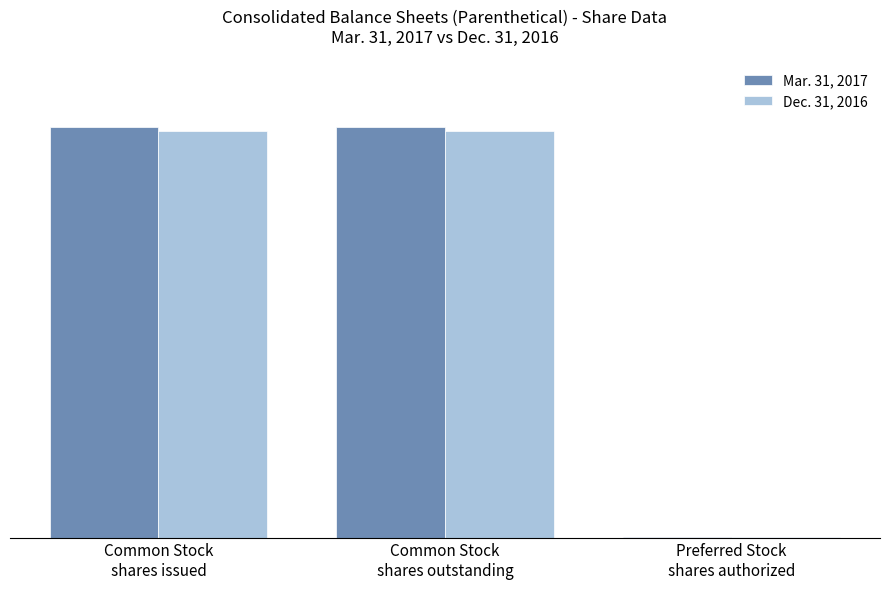

Are the bars grouped side by side (vs. stacked)?

Yes